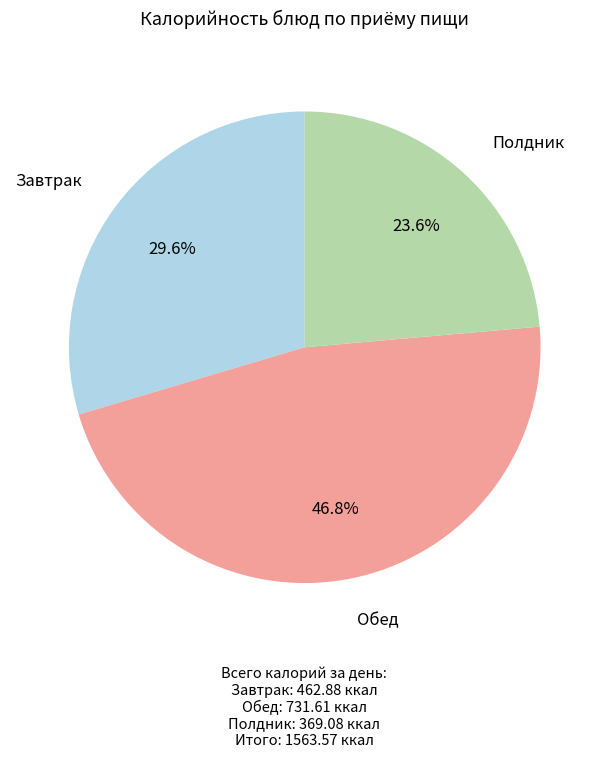

Is there a majority slice in this chart?

No